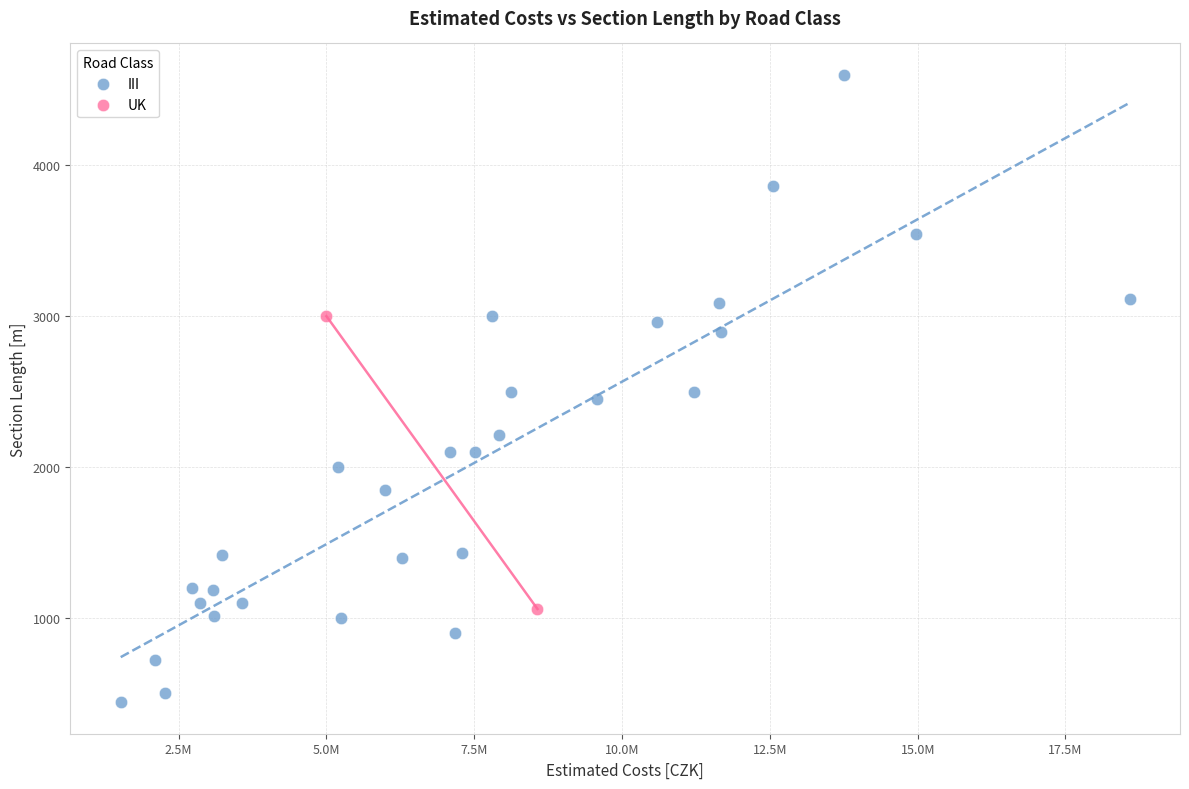

What are all the series names shown in the legend?

III, UK